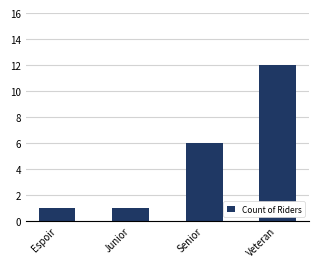

How many values are below 6?

2